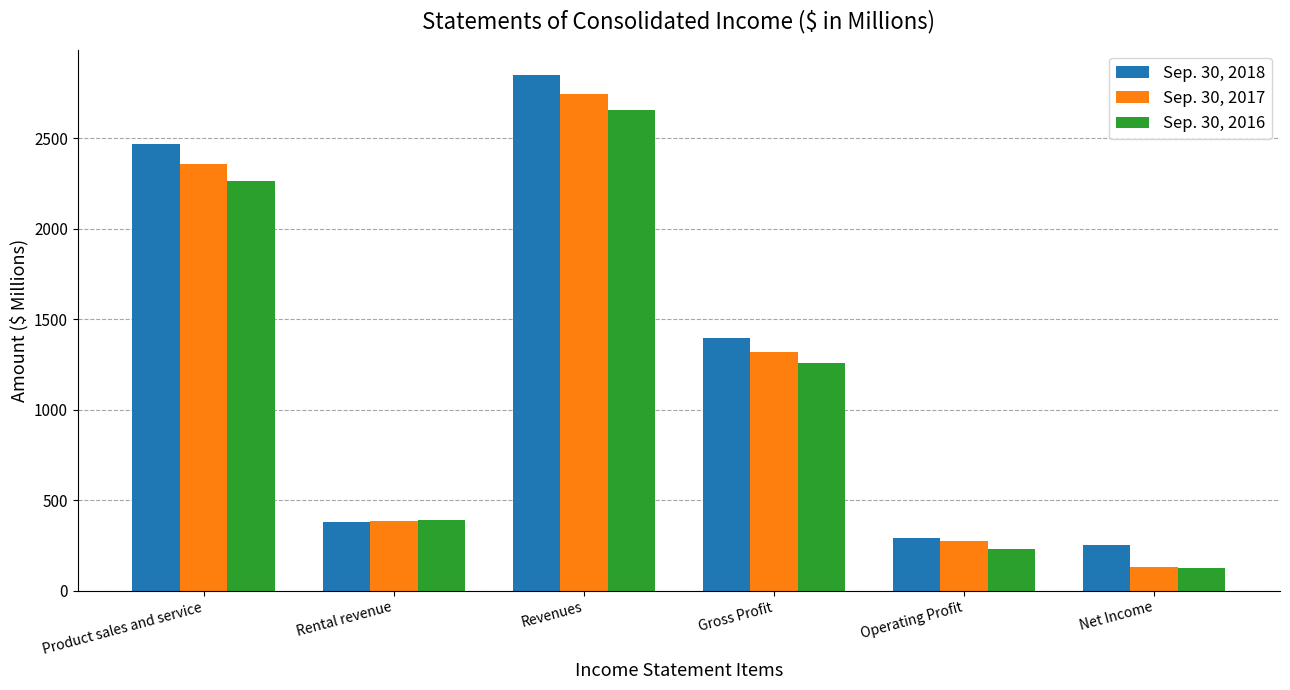

At how many categories does at least one series exceed 1676?

2